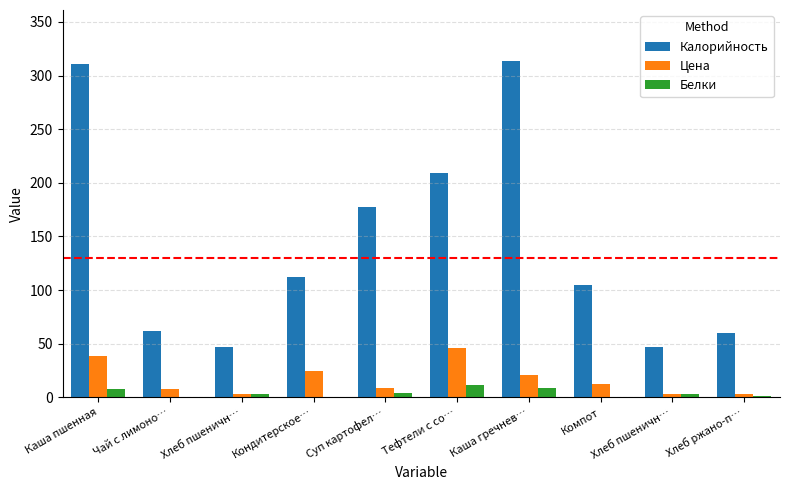

What are all the series names shown in the legend?

Калорийность, Цена, Белки